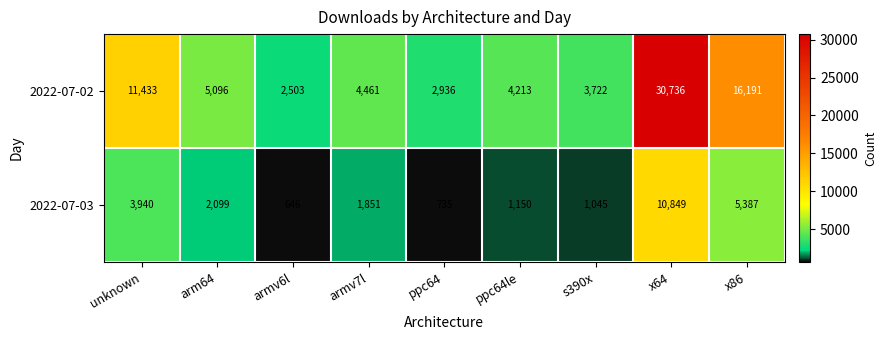

Which series has the largest total across all categories?

2022-07-02